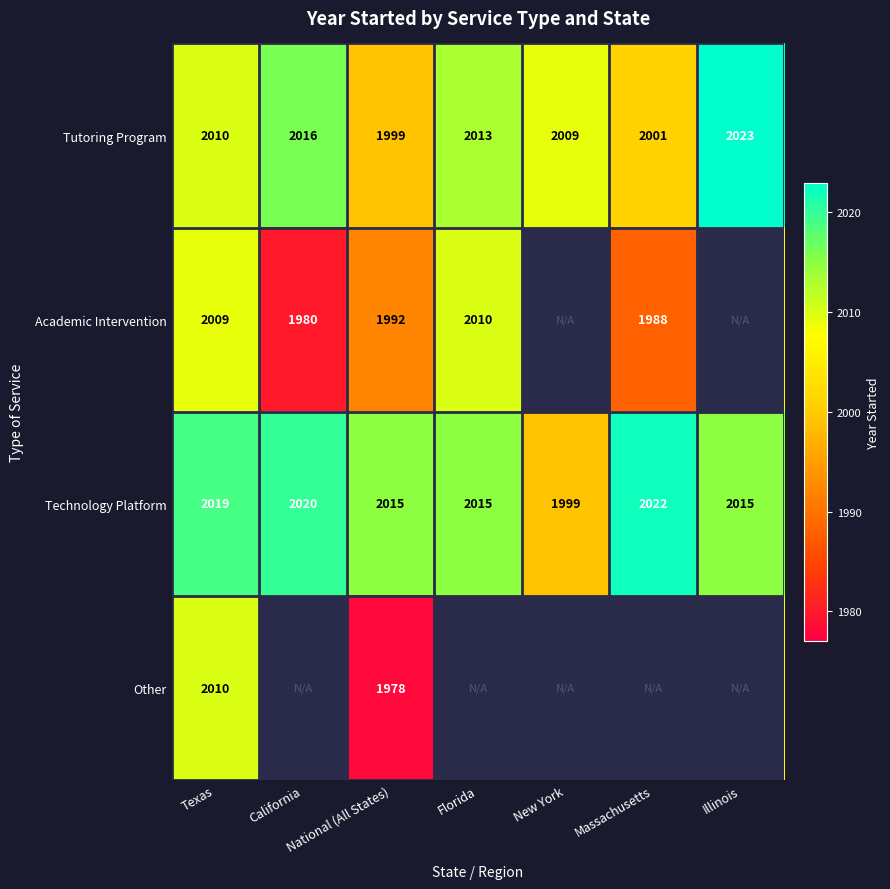

List the labels in order of Tutoring Program value, smallest first.

National (All States), Massachusetts, New York, Texas, Florida, California, Illinois